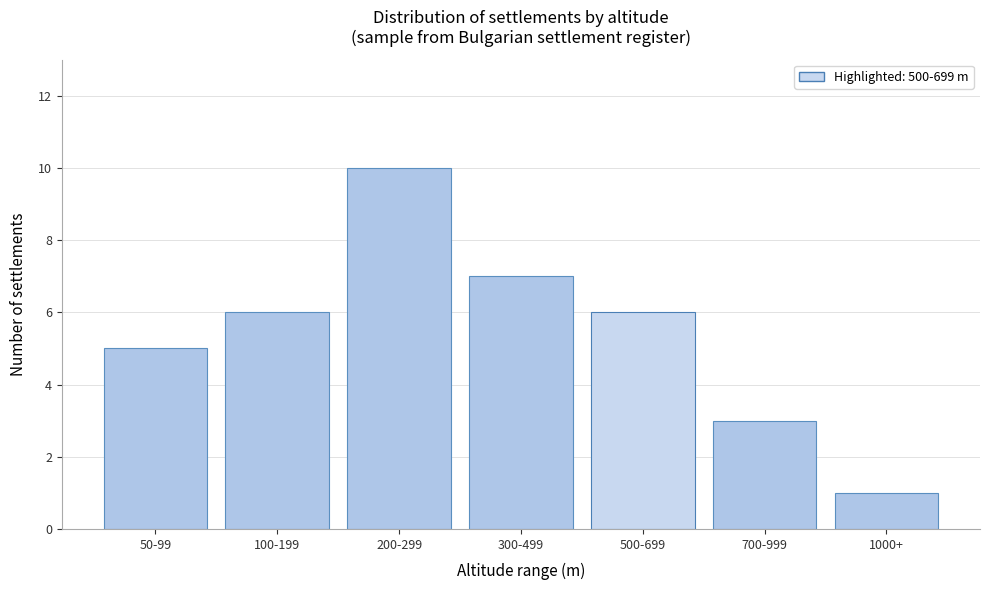

Reading right to left, what are all the values shown in this chart?

1	3	6	7	10	6	5